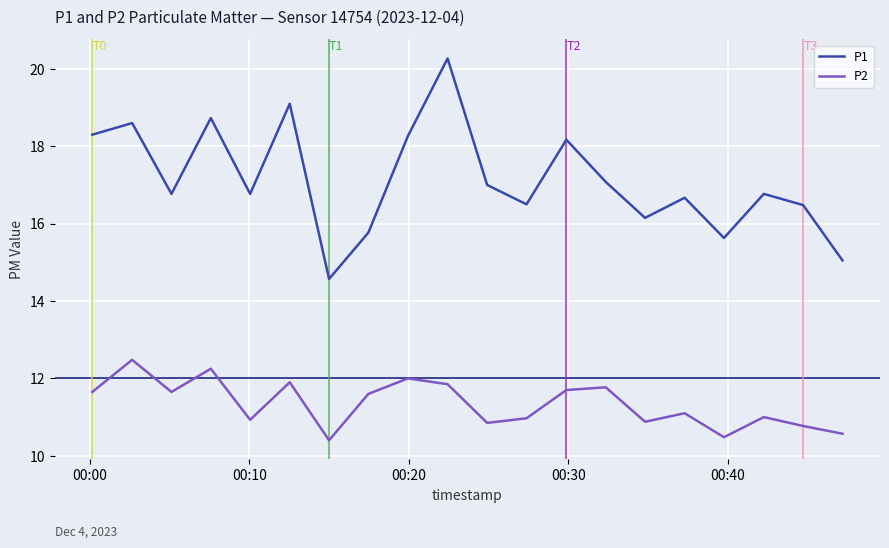

What is the difference between the maximum and minimum values in the P2 series?

2.1